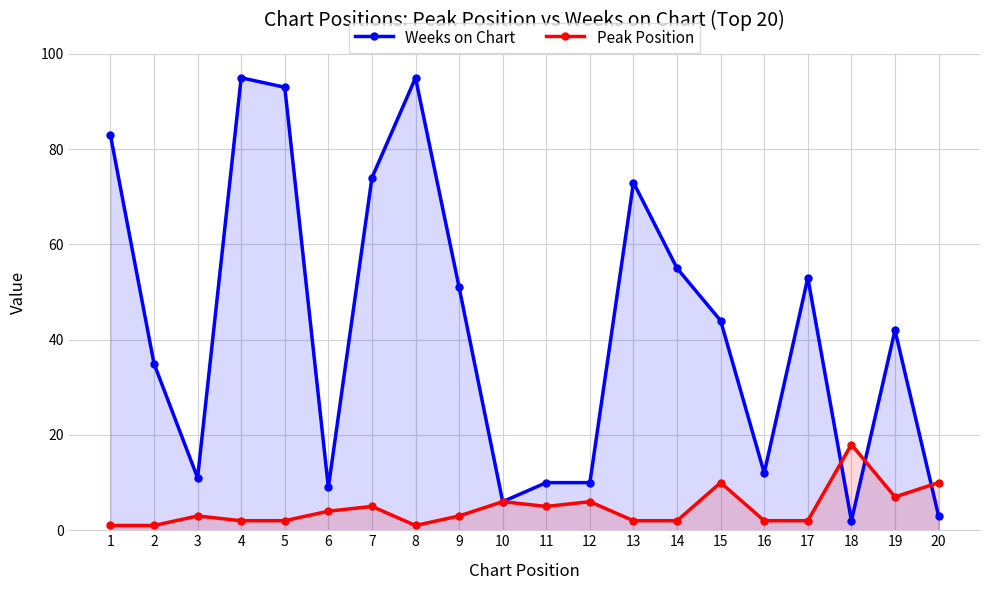

How many interior local peaks does the Peak Position series have?

6